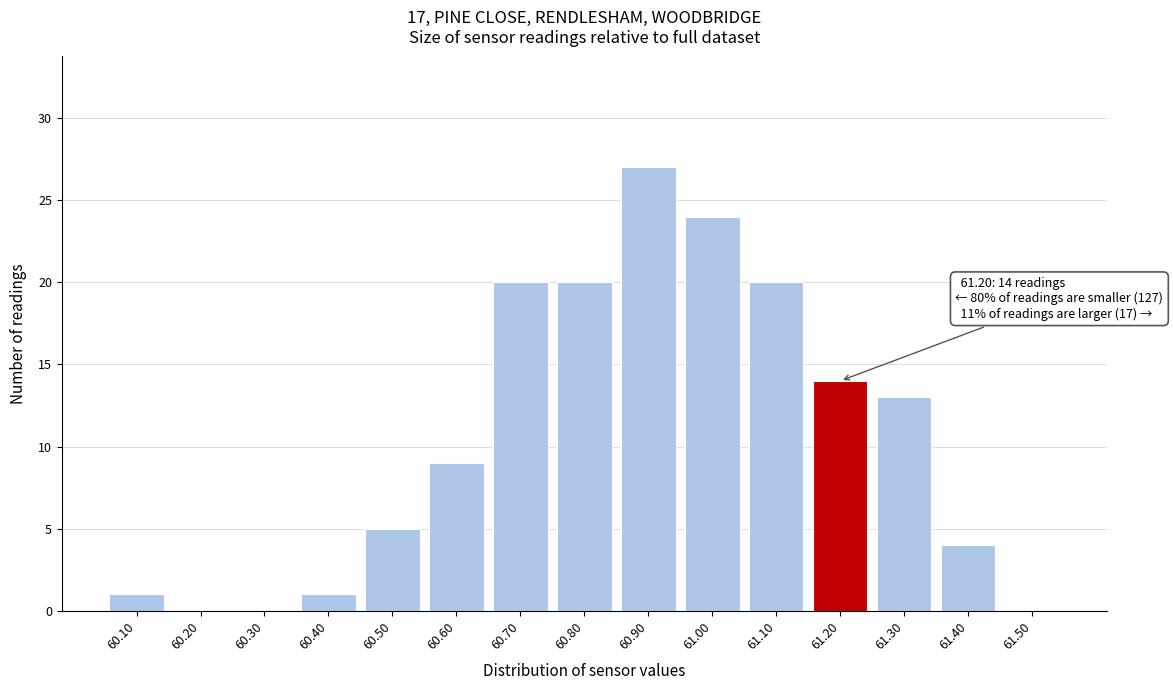

Over which range of the x-axis is the bar tallest?

60.85 to 60.95